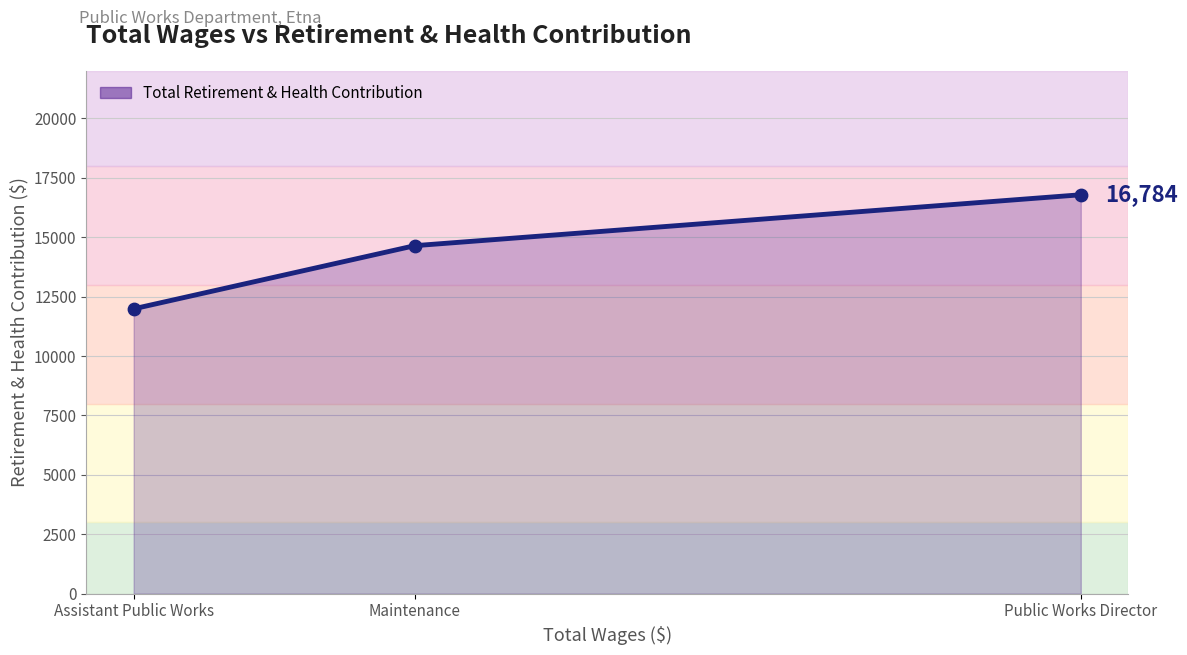

What is the change in value from Assistant Public Works to Maintenance?

+2657